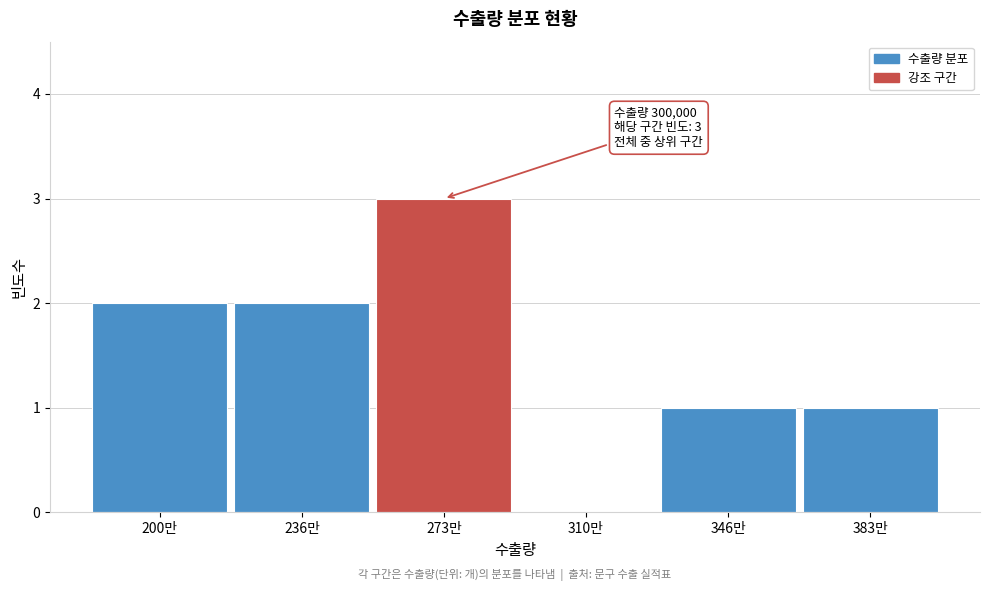

Reading right to left, transcribe all the data shown in this chart.

383만=1	346만=1	310만=0	273만=3	236만=2	200만=2